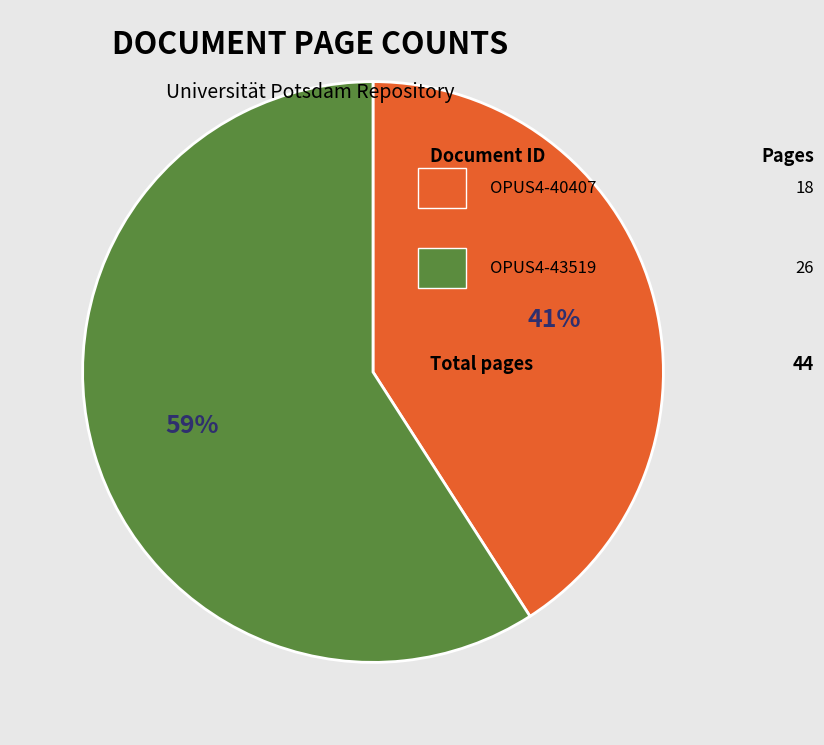

To the nearest percent, what is the average slice percentage?

50%